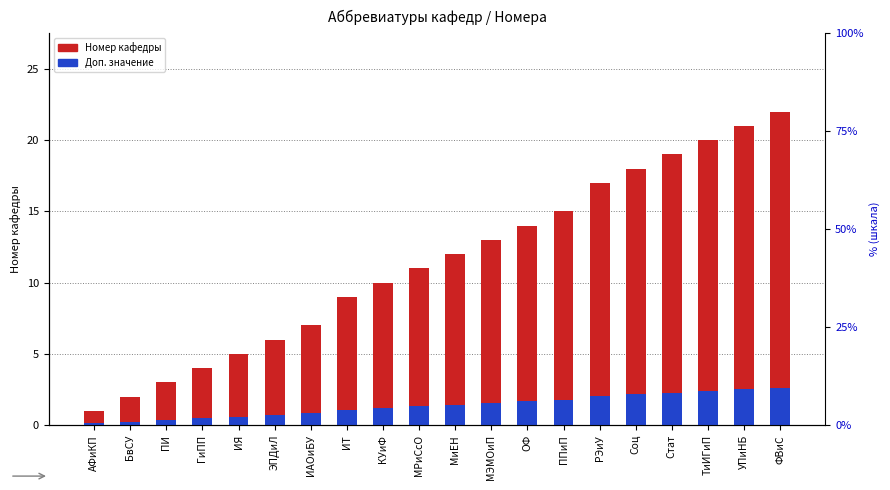

What is the sum of the Доп. значение values at ГиПП and Соц?

2.6